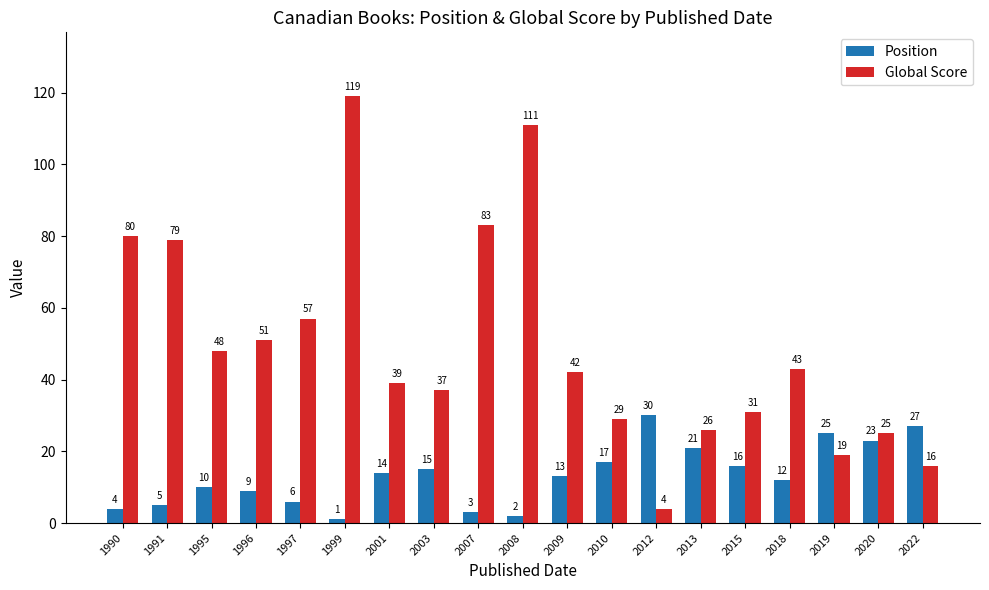

Rank the series at 2018 from highest to lowest value.

Global Score, Position